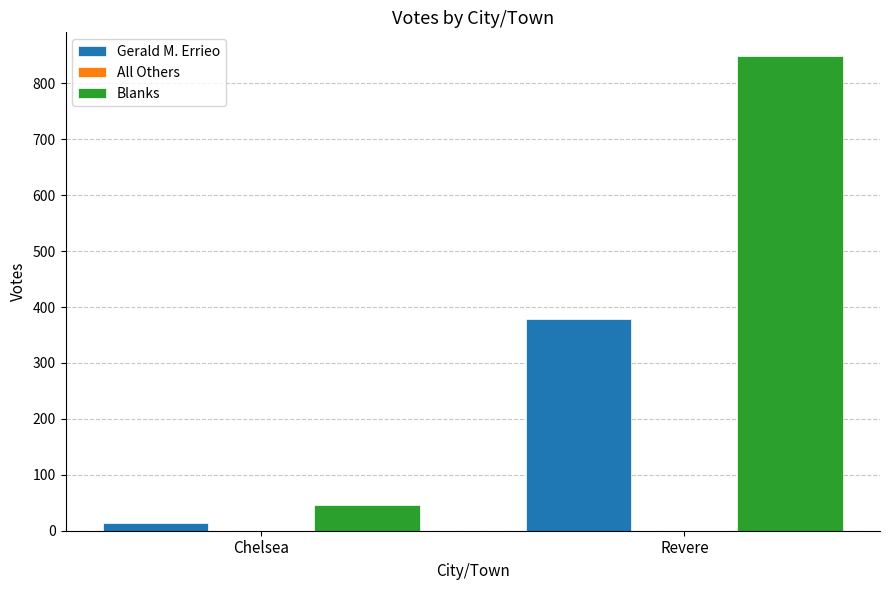

Reading left to right, list all the values displayed in this chart.

Gerald M. Errieo: 14	379
Blanks: 46	849